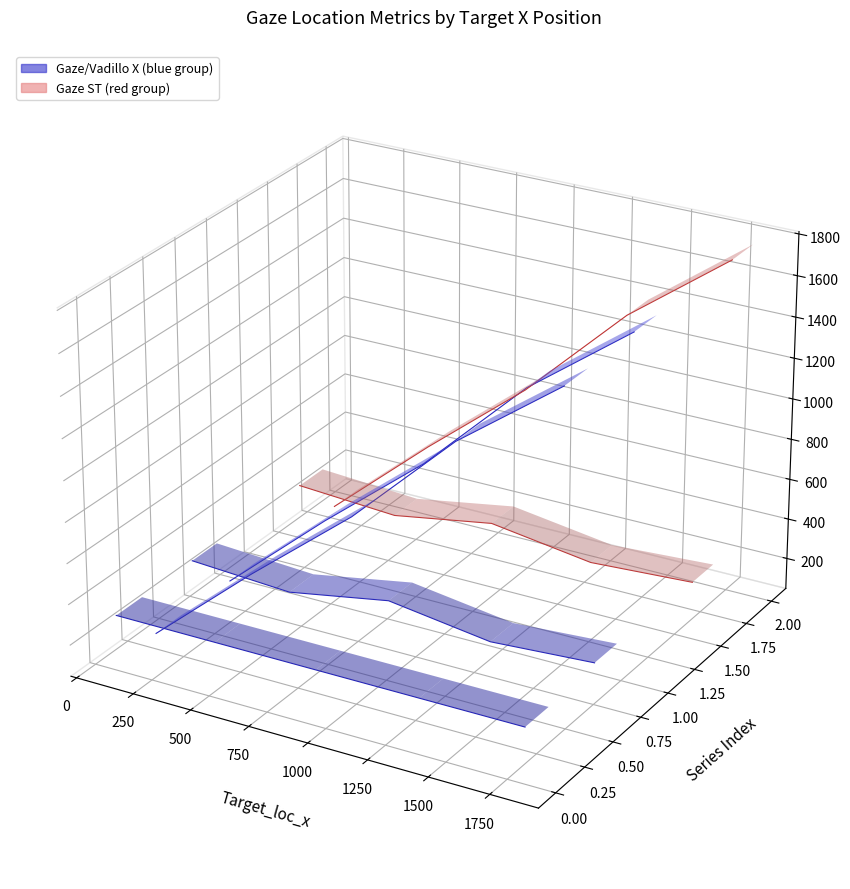

Count the number of categories in the chart.

5